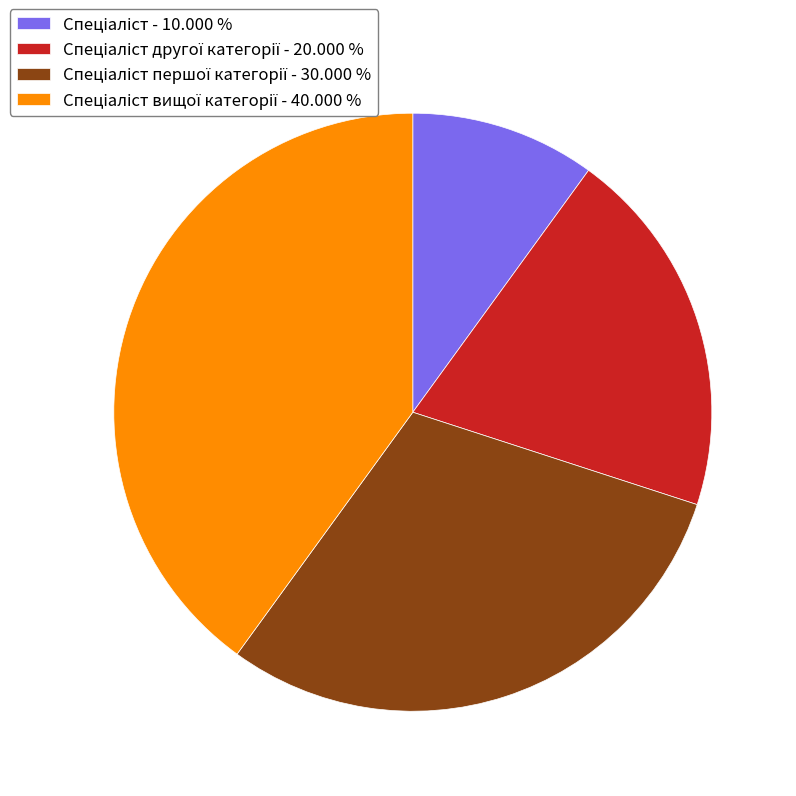

Is there a majority slice in this chart?

No